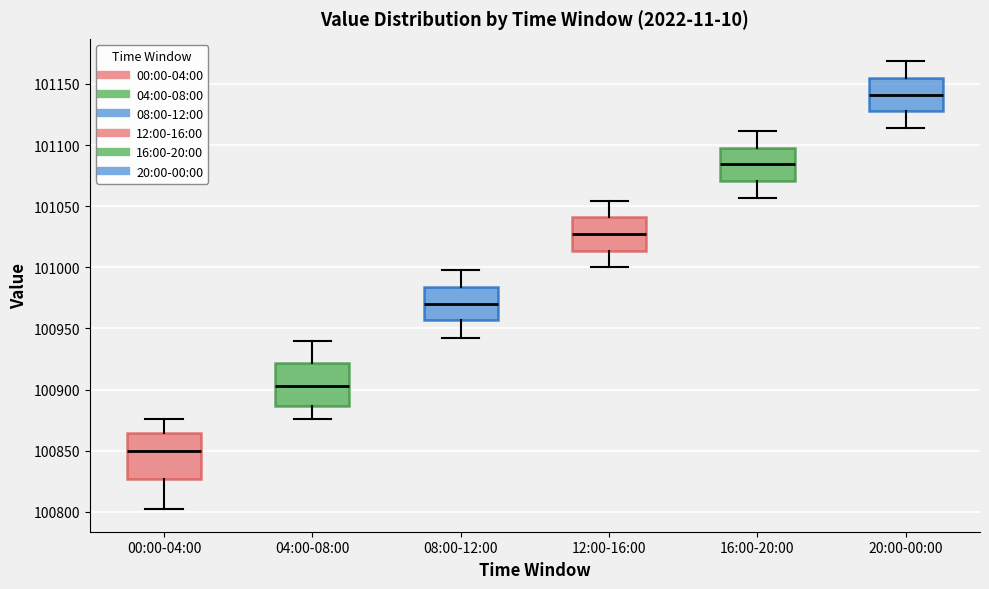

Reading left to right, transcribe this box plot: for each box, give where its median line is, the range the box spans, and where its two whiskers end, as read against the y-axis. The values are not printed on the chart, so give them approximately, as read against the axis.

00:00-04:00: median 100850, box 100825 to 100865, whiskers 100800 to 100875
04:00-08:00: median 100905, box 100885 to 100920, whiskers 100875 to 100940
08:00-12:00: median 100970, box 100955 to 100985, whiskers 100940 to 101000
12:00-16:00: median 101025, box 101015 to 101040, whiskers 101000 to 101055
16:00-20:00: median 101085, box 101070 to 101100, whiskers 101055 to 101110
20:00-00:00: median 101140, box 101130 to 101155, whiskers 101115 to 101170